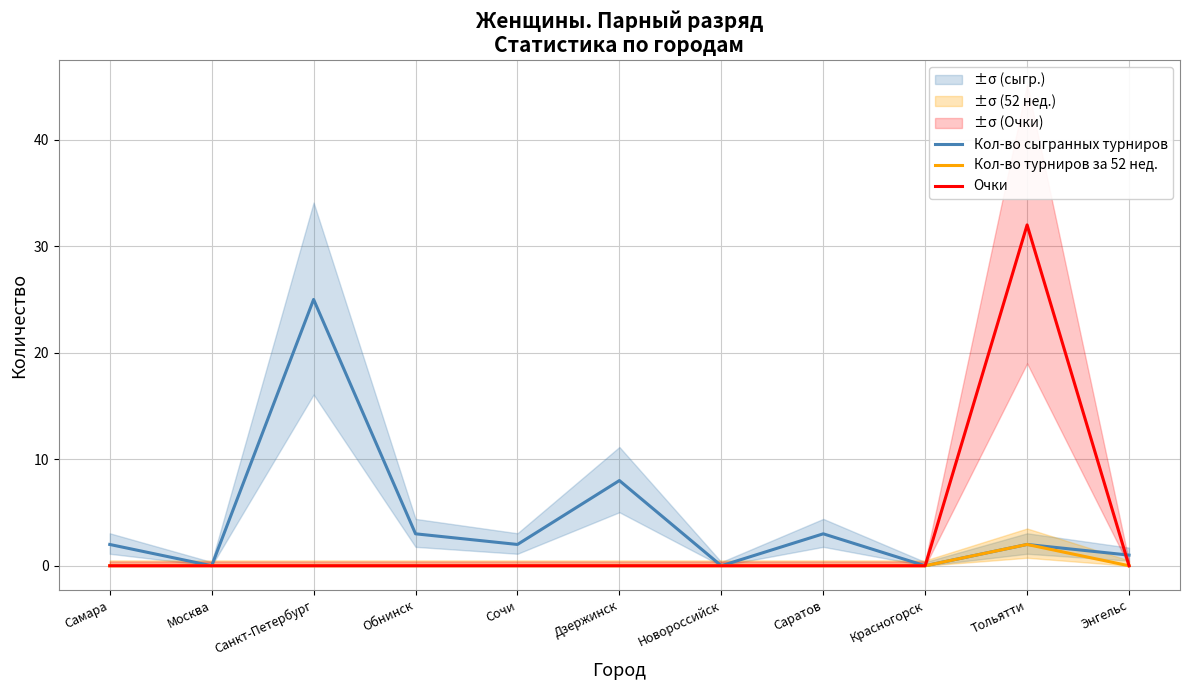

How many data points in Кол-во турниров за 52 нед. are above 0?

1